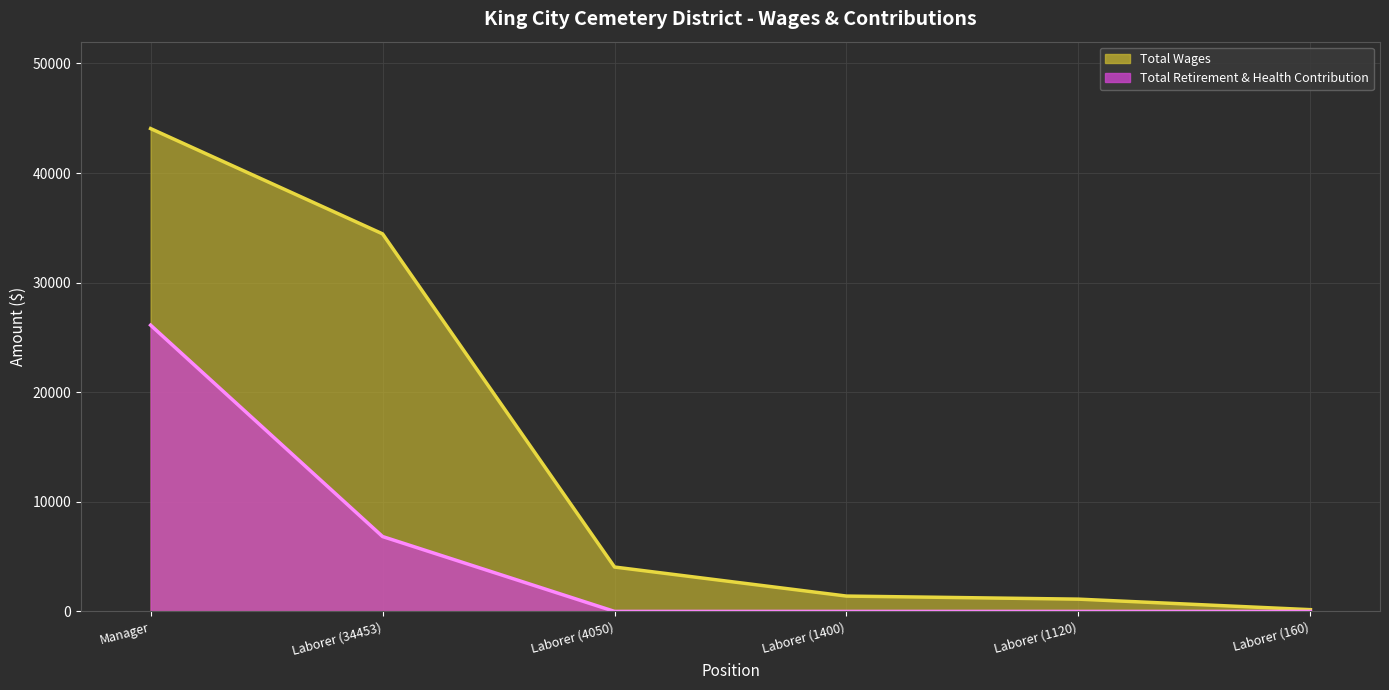

How many Total Retirement & Health Contribution values are between 0 and 6832?

5